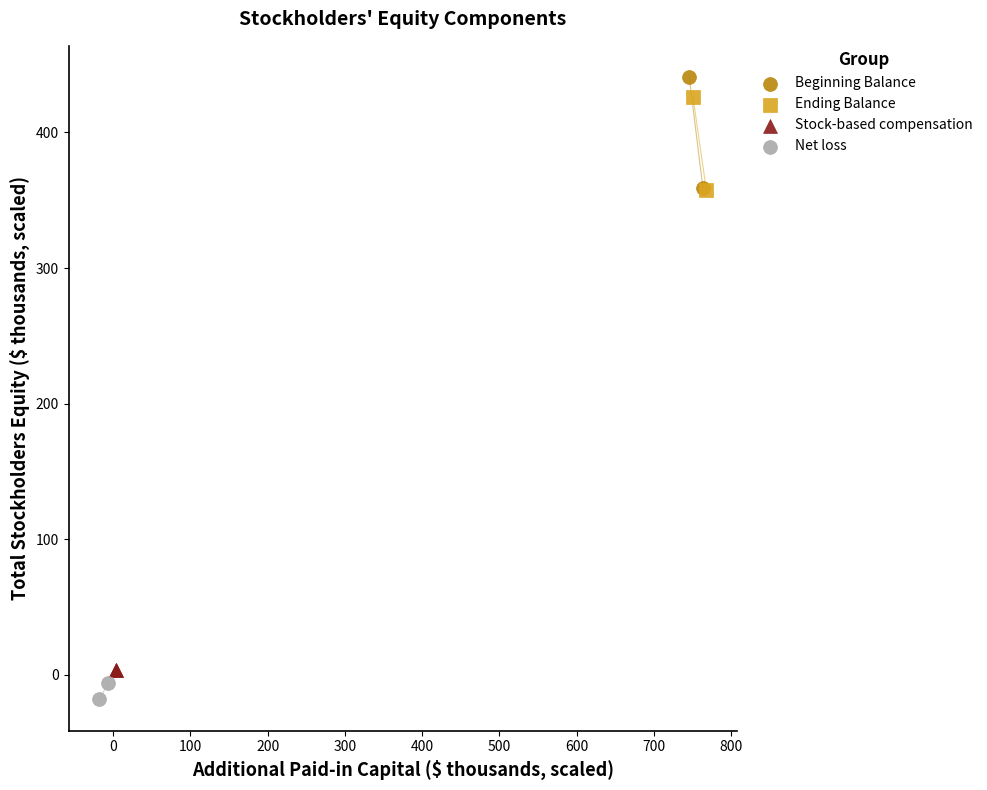

What are all the series names shown in the legend?

Beginning Balance, Ending Balance, Stock-based compensation, Net loss